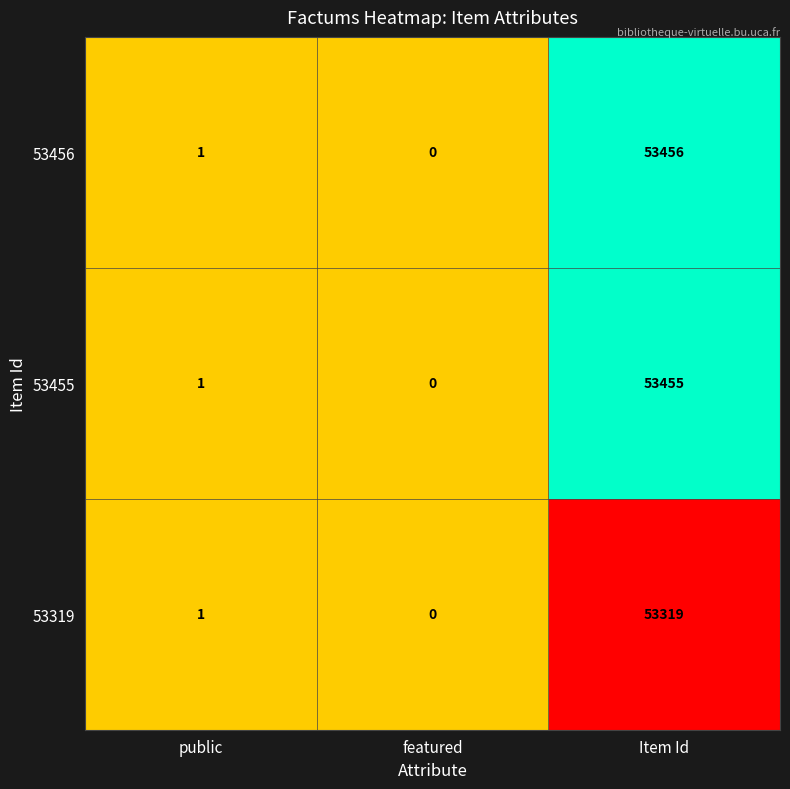

Which series has the largest range (max minus min)?

53456